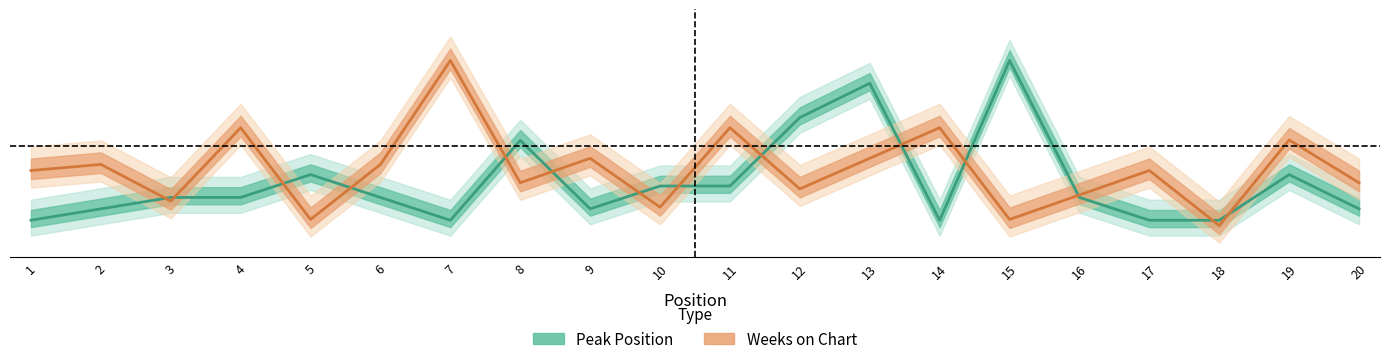

What is the value of the Weeks on Chart point at the 2nd from the left?

0.4